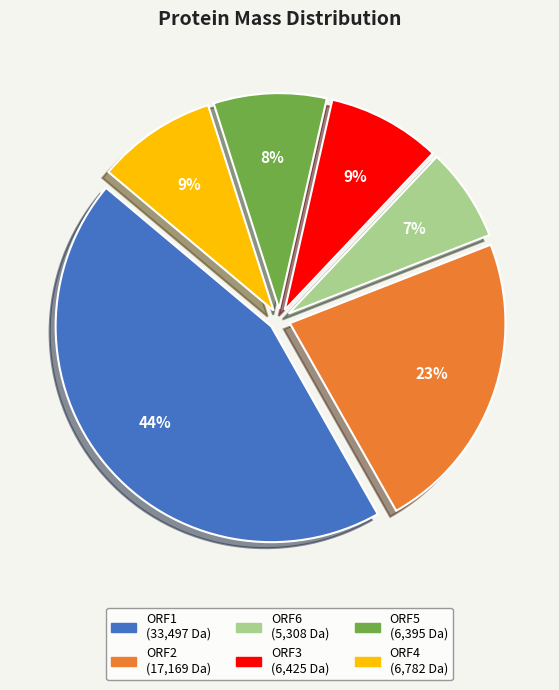

What percentage is the ORF4 slice, to the nearest percent?

9%